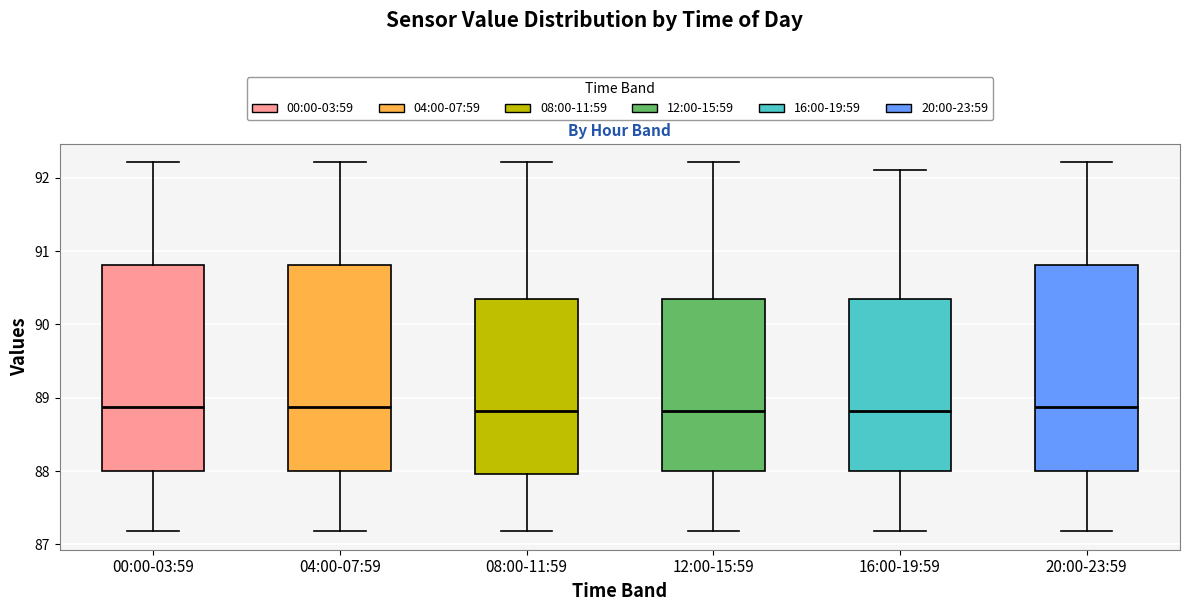

Where does the upper whisker of the box for 04:00-07:59 end on the y-axis? The values are not printed on the chart, so give them approximately, as read against the axis.

92.2